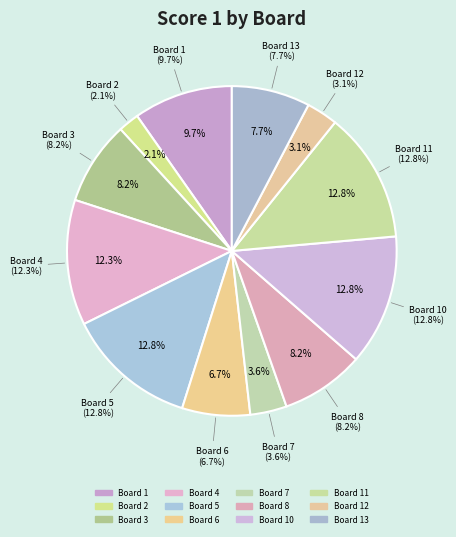

What is the ratio of the value at Board 8 to the value at Board 12?

2.7